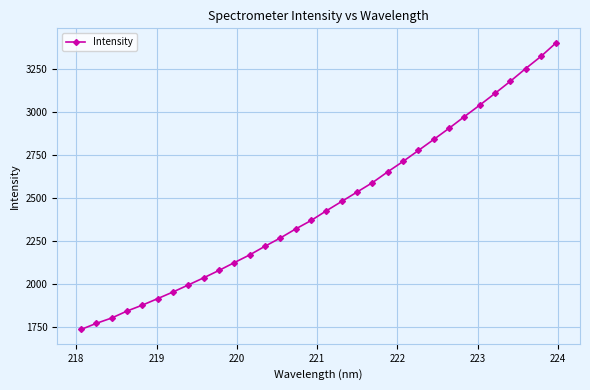

What is the minimum value shown in the chart?

1737.8